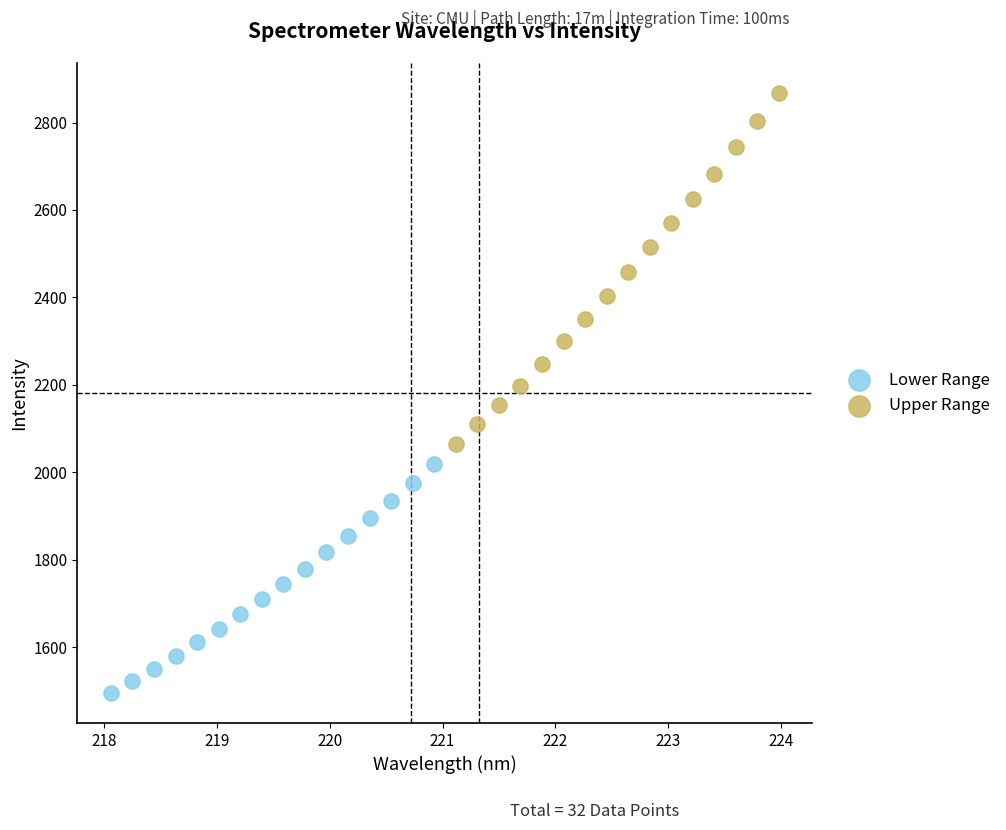

Which series contains the lowest Y value?

Lower Range